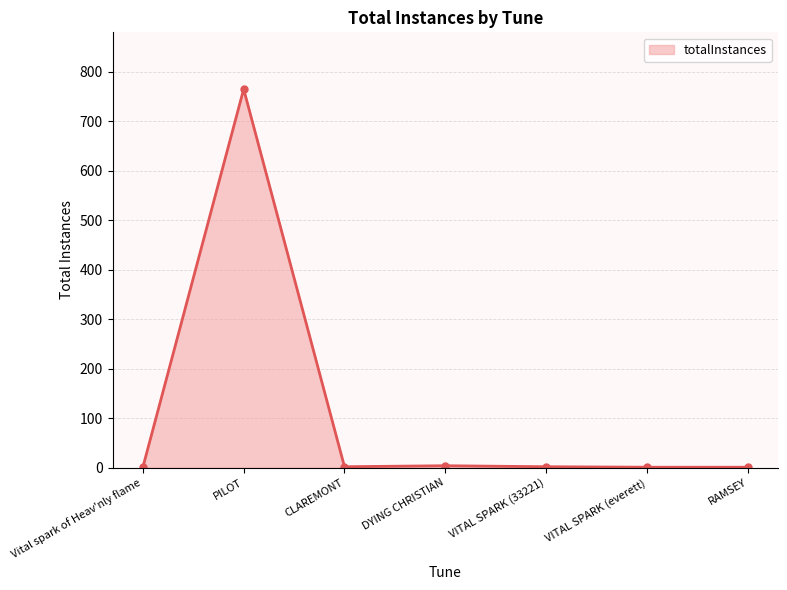

What is the sum of all values?

776